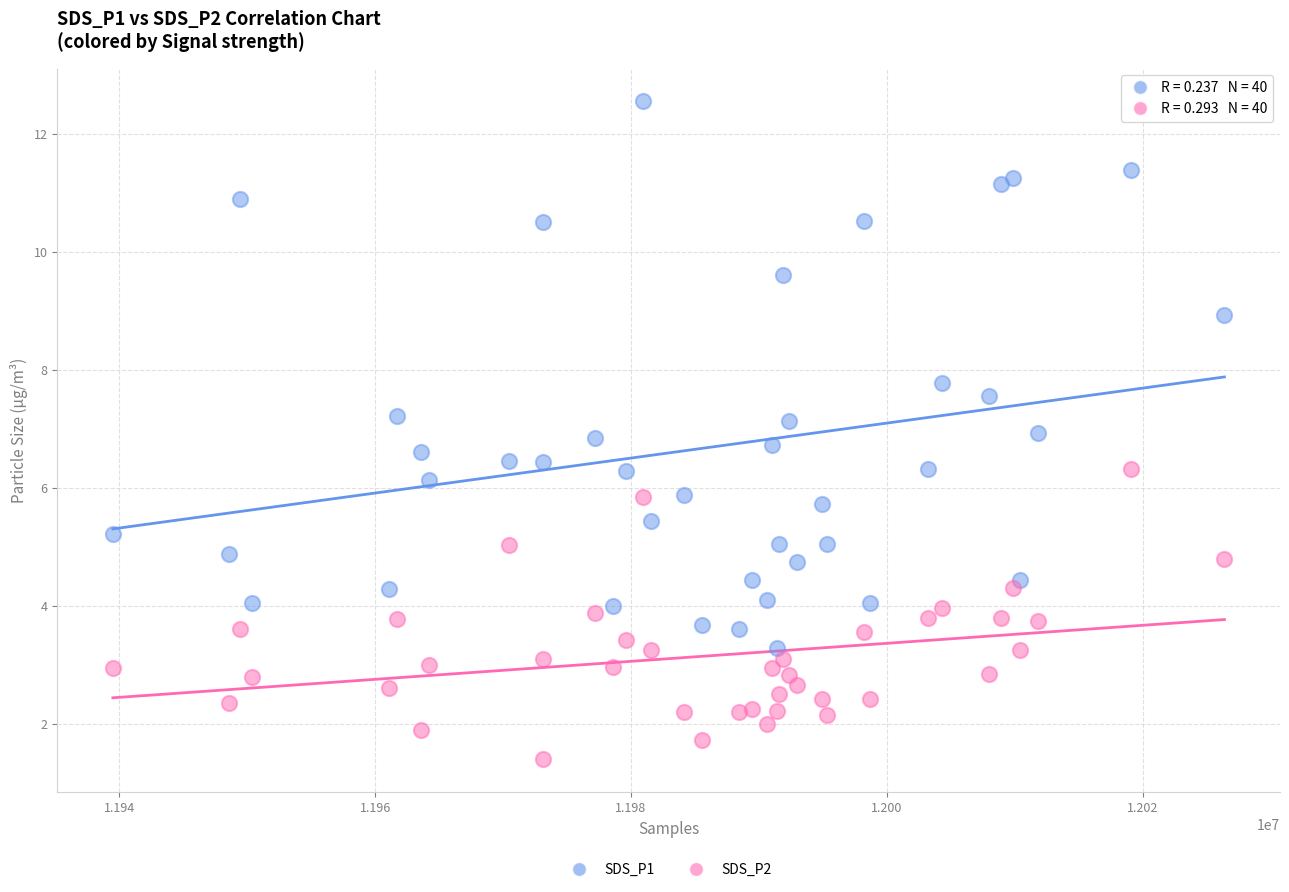

Which series has the widest spread of Y values?

SDS_P1